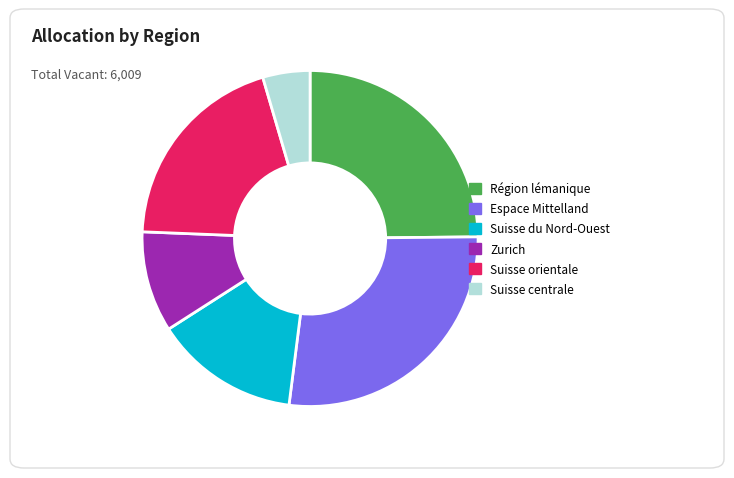

What is the ratio of the value at Suisse centrale to the value at Zurich?

0.5